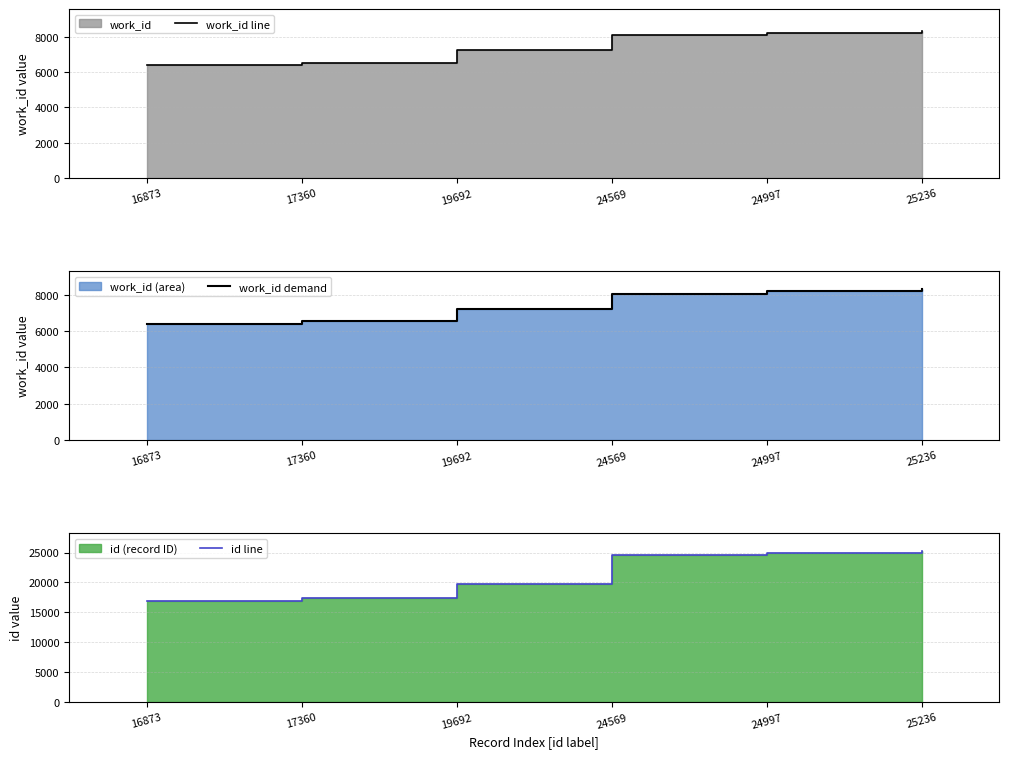

True or false: id line has more than 1 interior local peaks.

False